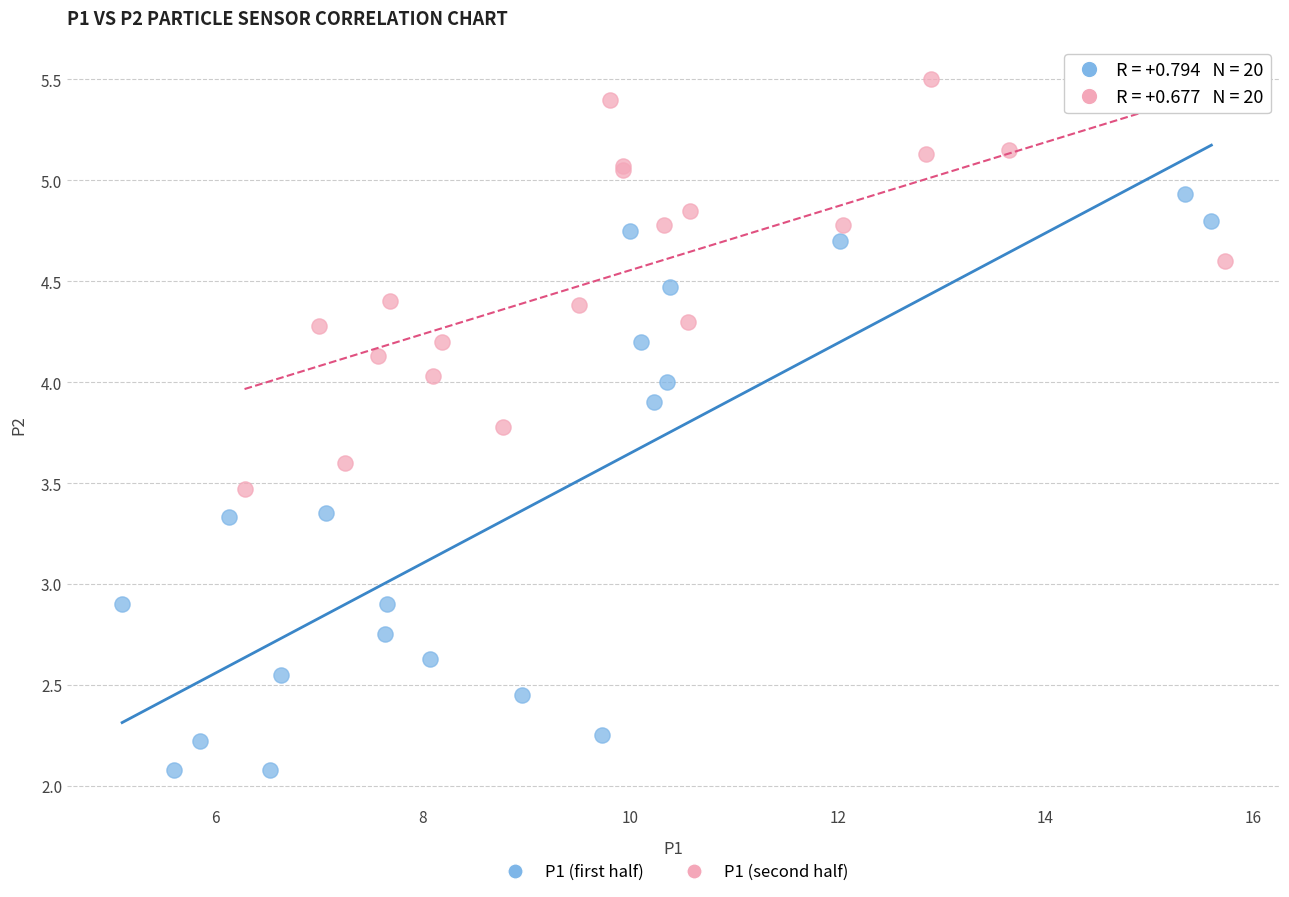

Which series has the largest Y range (max minus min)?

P1 (first half)